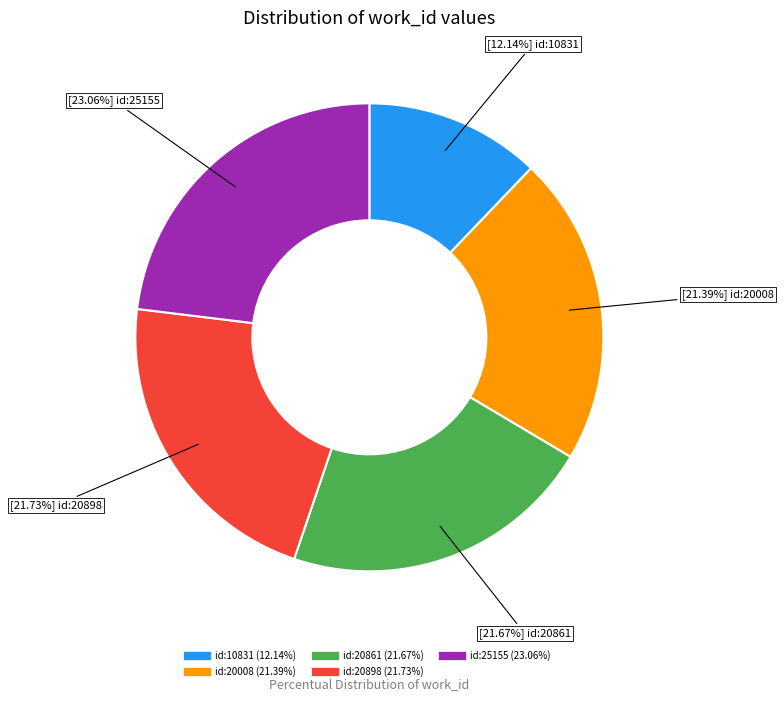

How many slices are in this pie chart?

5